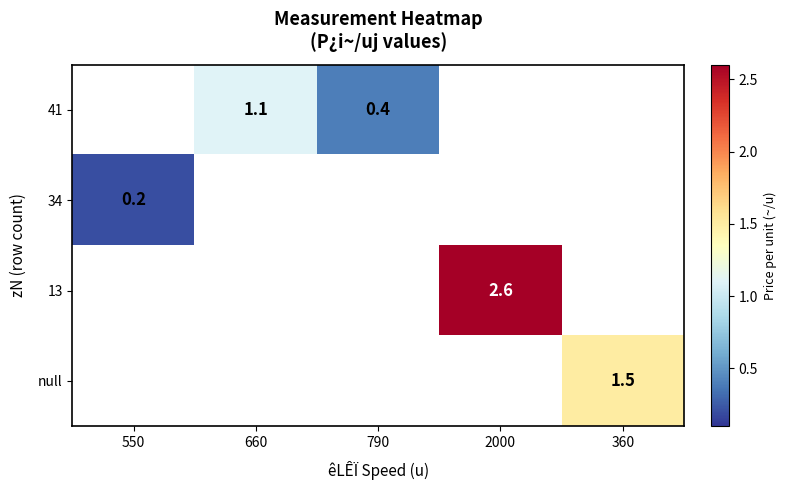

Is it true that 41 equals 0.4 at 790?

True